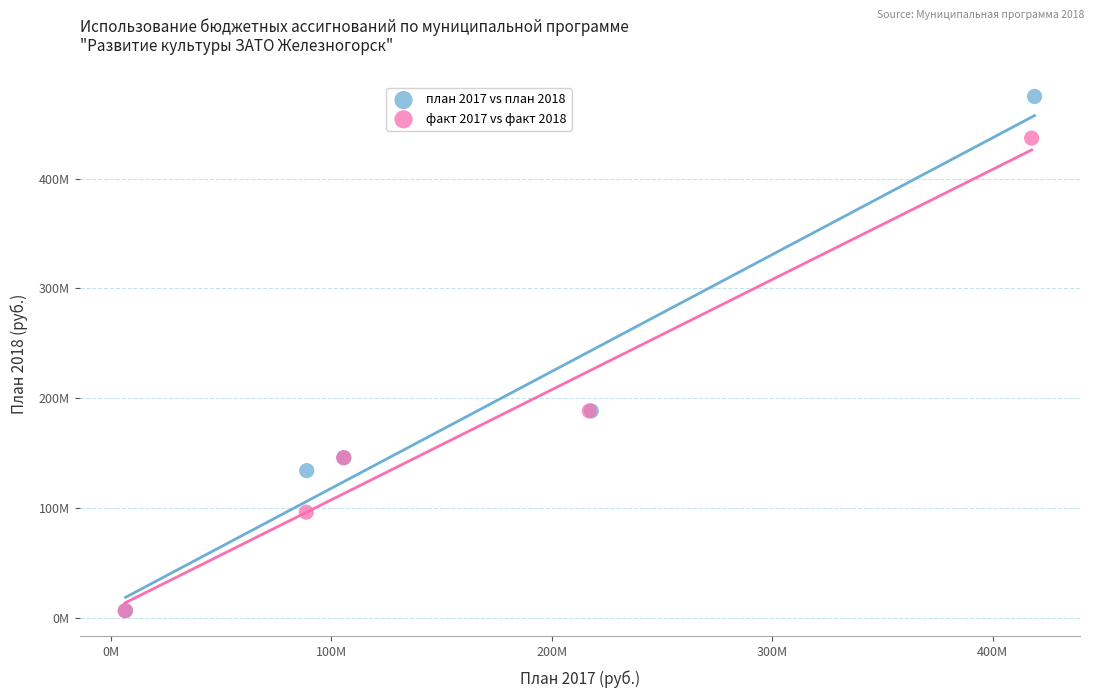

What are all the series names shown in the legend?

план 2017 vs план 2018, факт 2017 vs факт 2018